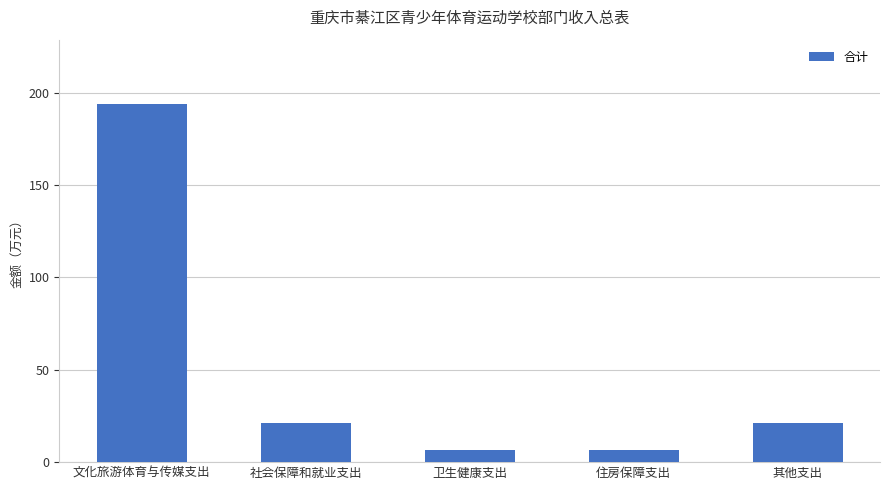

What is the sum of all values?

249.0